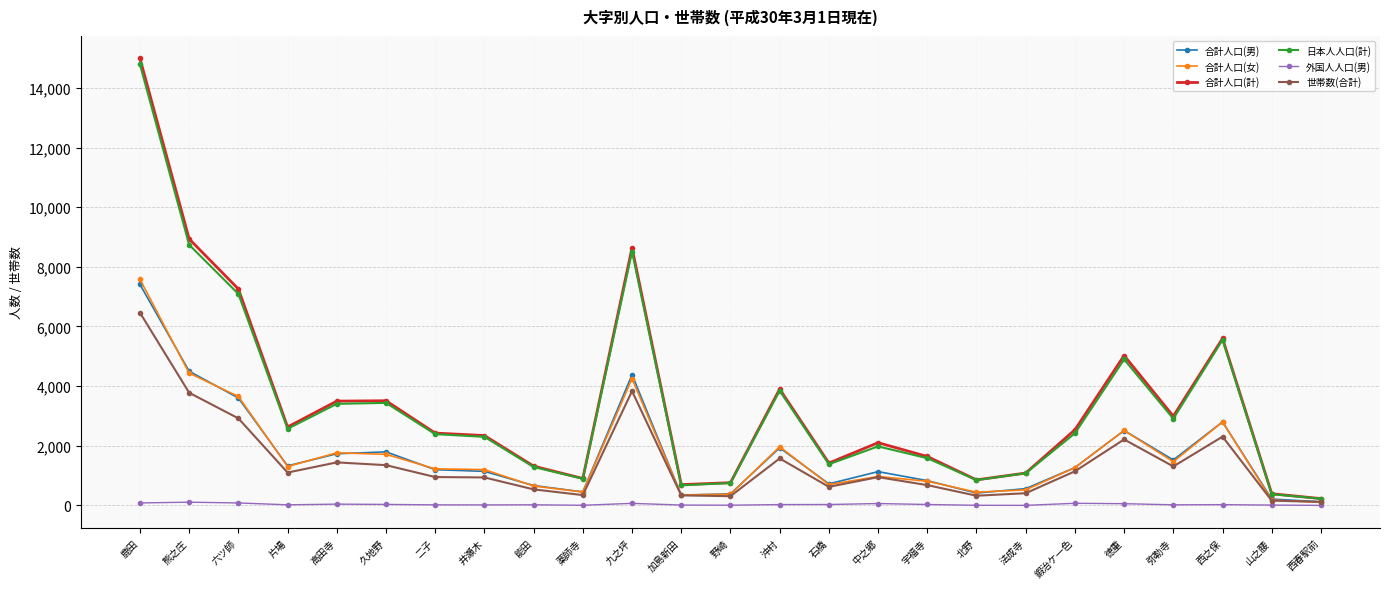

True or false: 合計人口(女) has more than 1 interior local peaks.

True